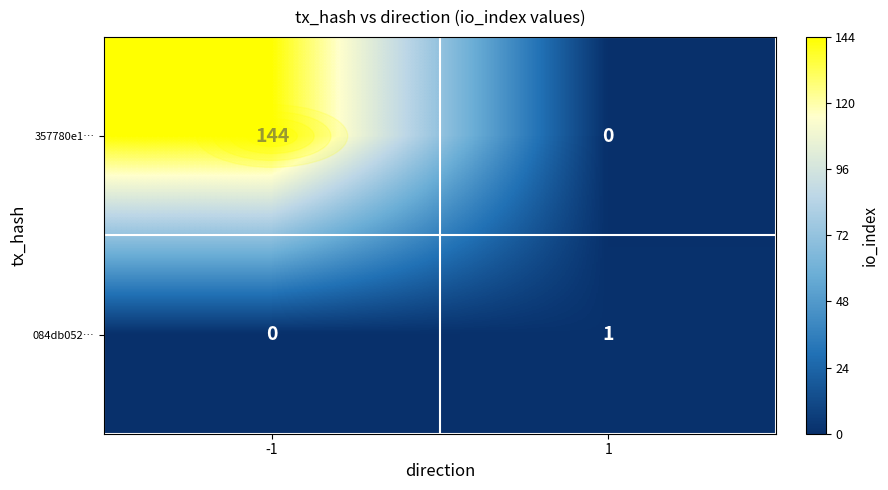

What is the sum of the 357780e1… values at 1 and -1?

144